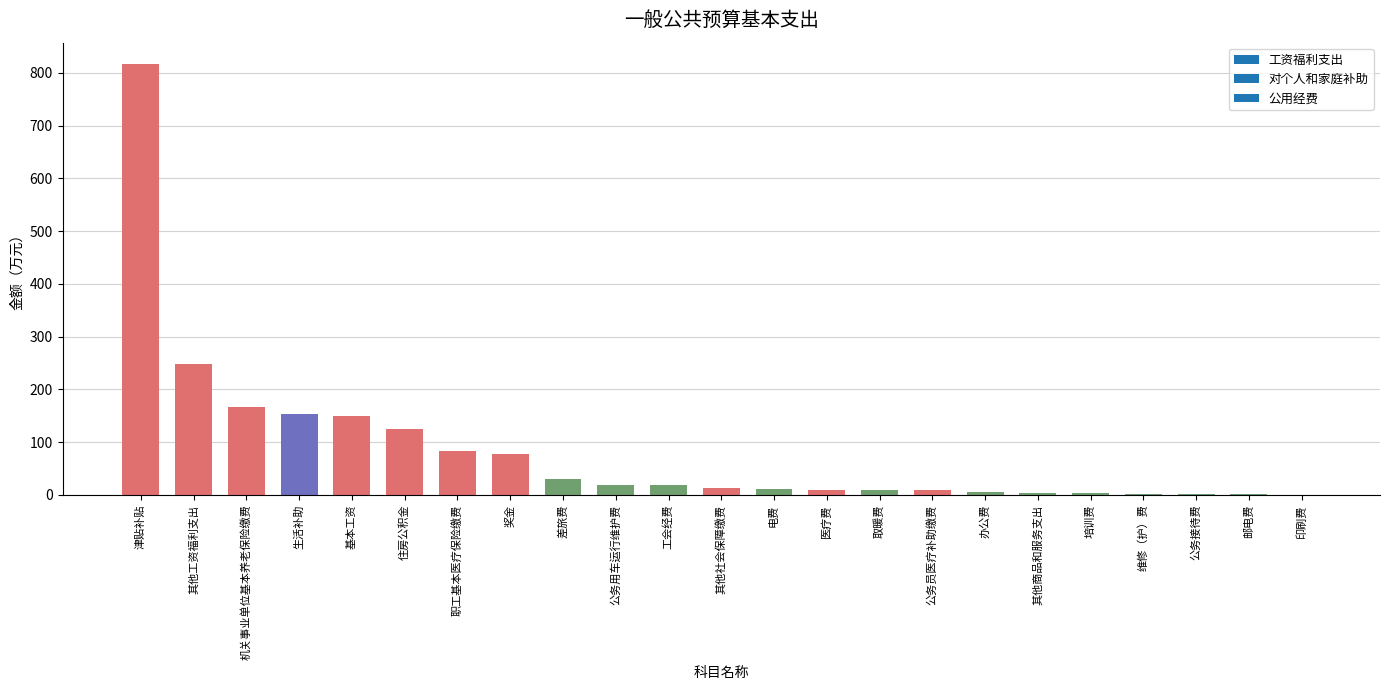

Is it true that the value at 其他工资福利支出 is 248.5?

True